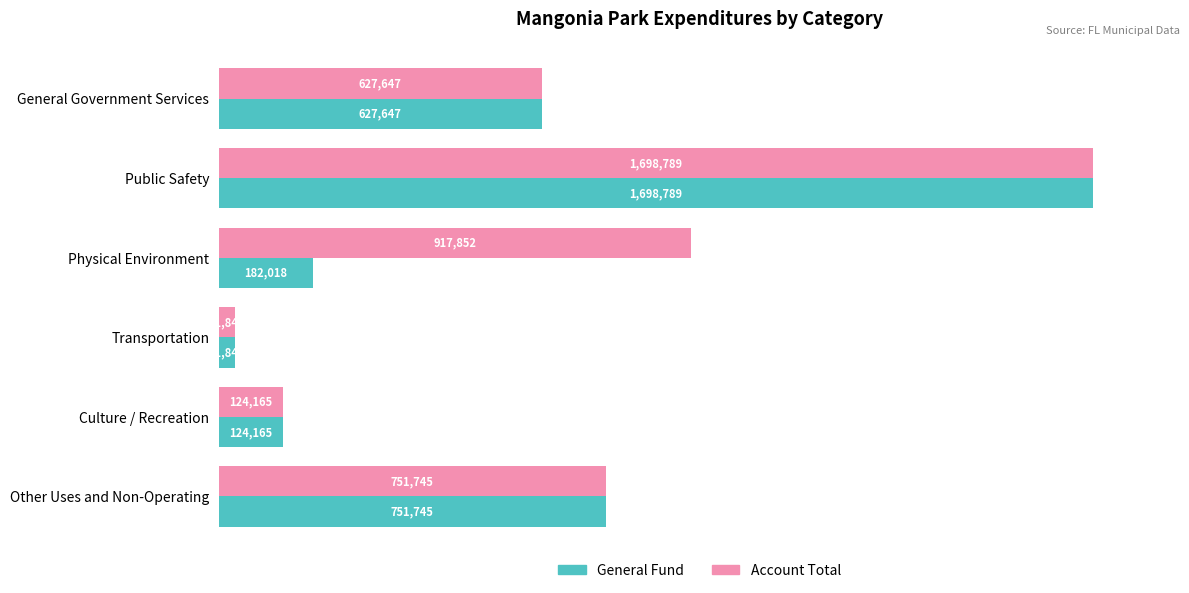

Which series has the largest total across all categories?

Account Total